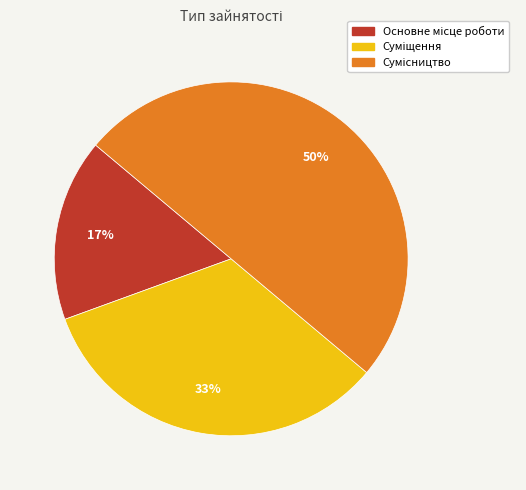

To the nearest percent, what is the average slice percentage?

33%